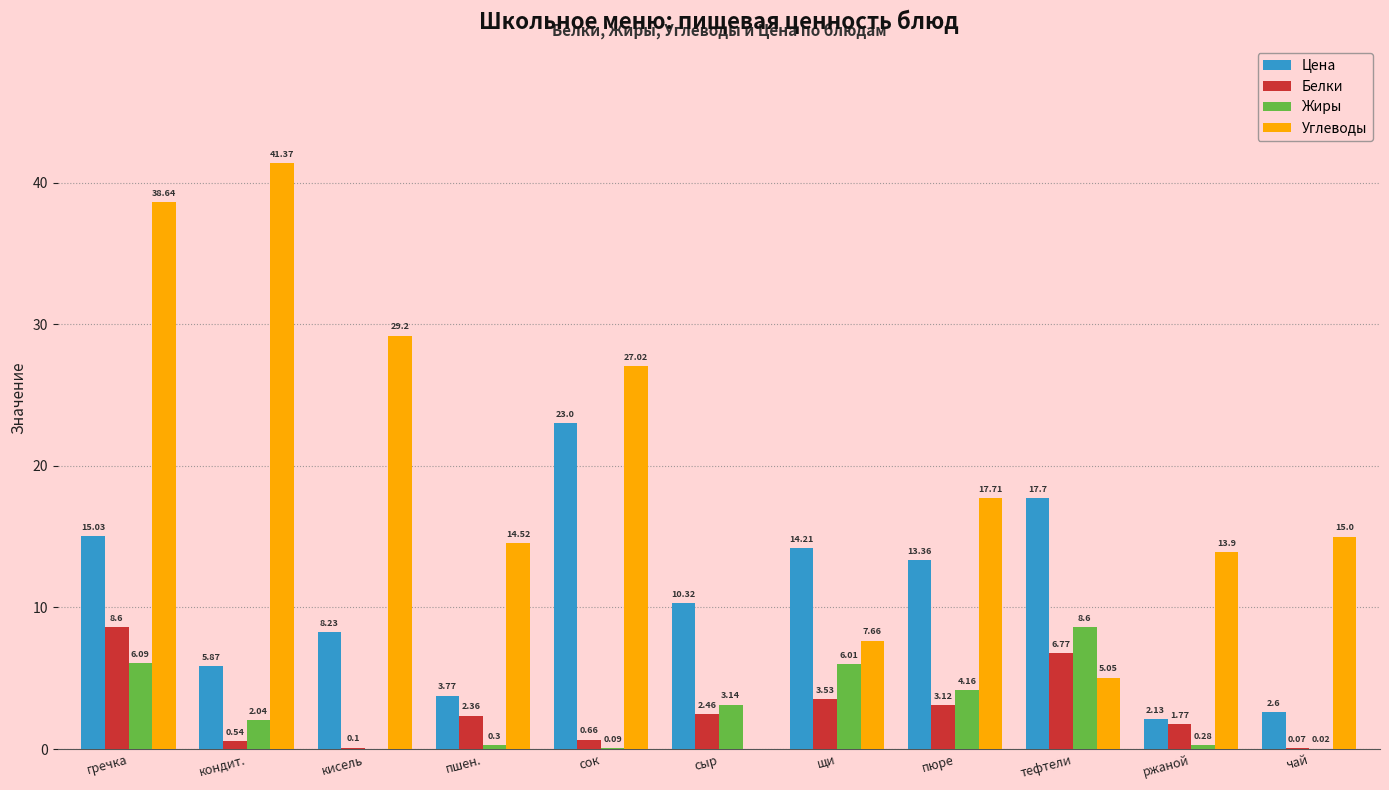

What is the sum of all Белки values?

30.0